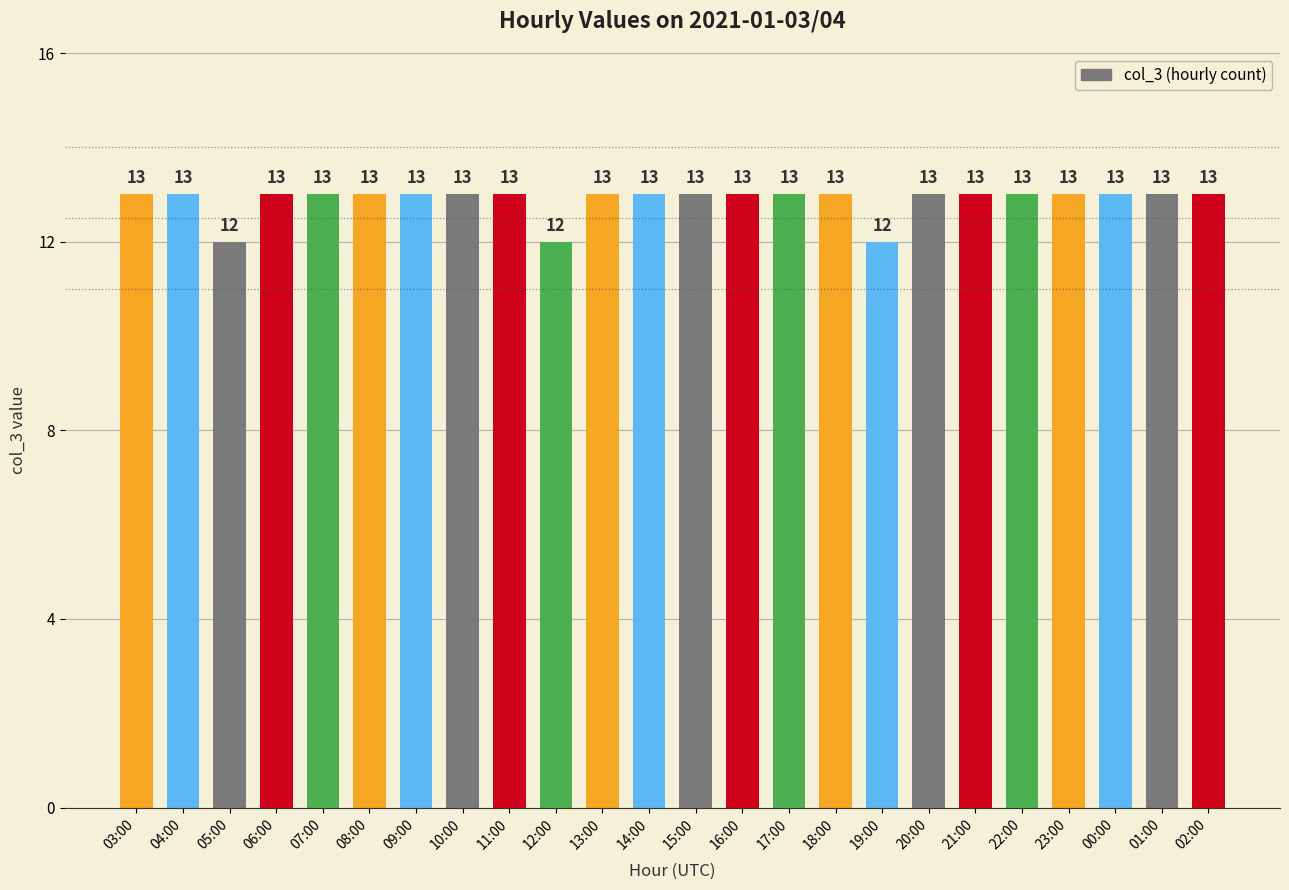

How many data points are less than 13?

3